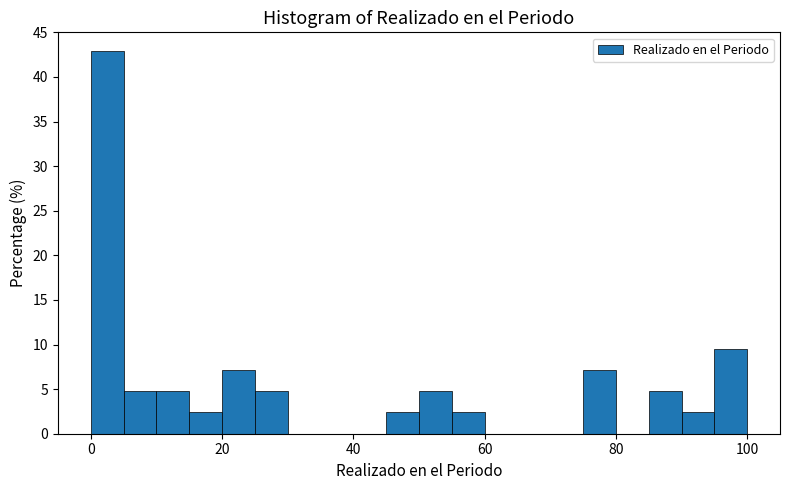

Read against the x-axis, roughly where is the centre of the tallest bar?

2